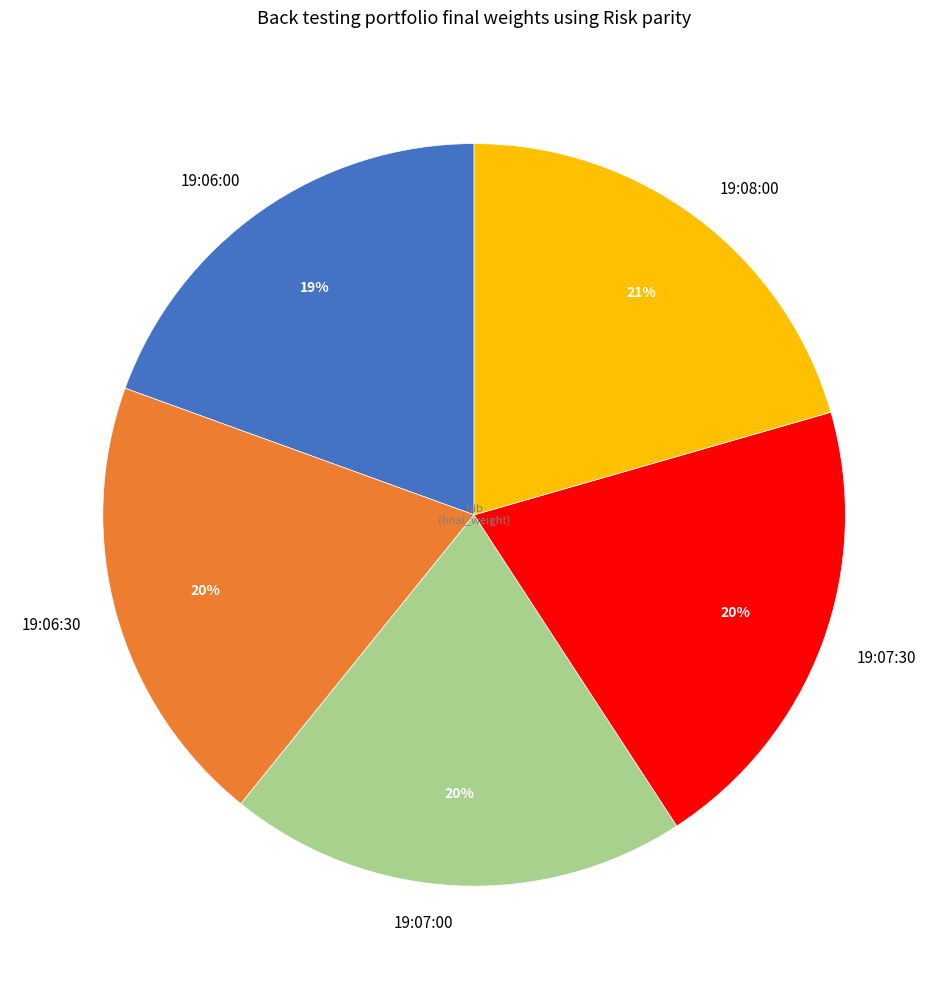

Does 19:08:00 account for over 50% of the chart?

No